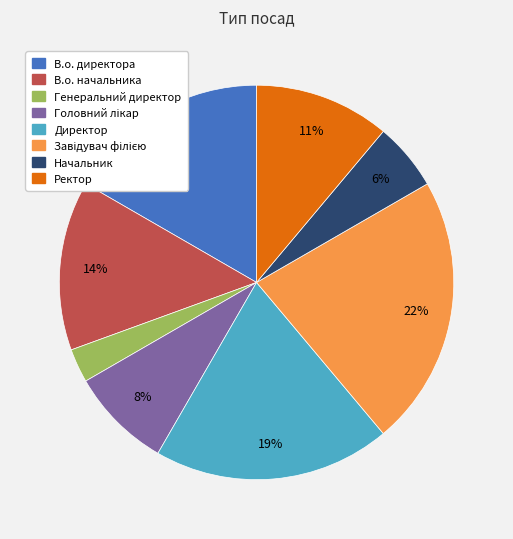

To the nearest percent, what is the average slice percentage?

12%